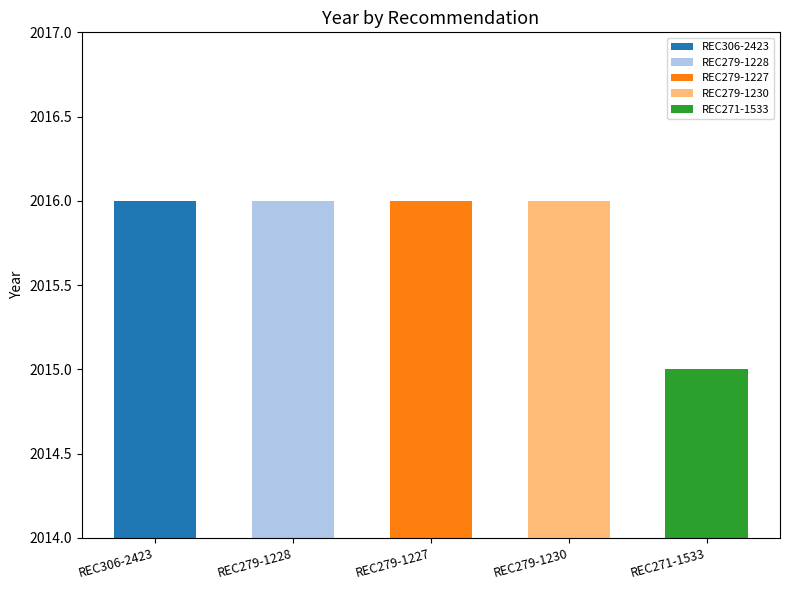

What is the sum of all values?

10079